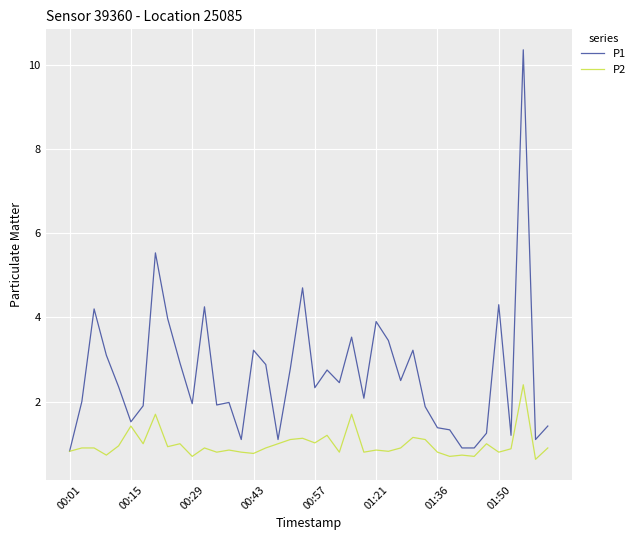

Rank the series by their average value, from lowest to highest.

P2, P1